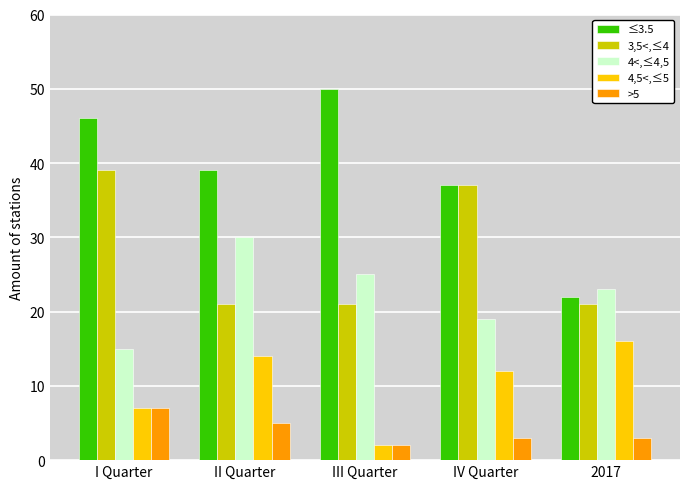

At which label does 4<,≤4,5 reach its minimum?

I Quarter